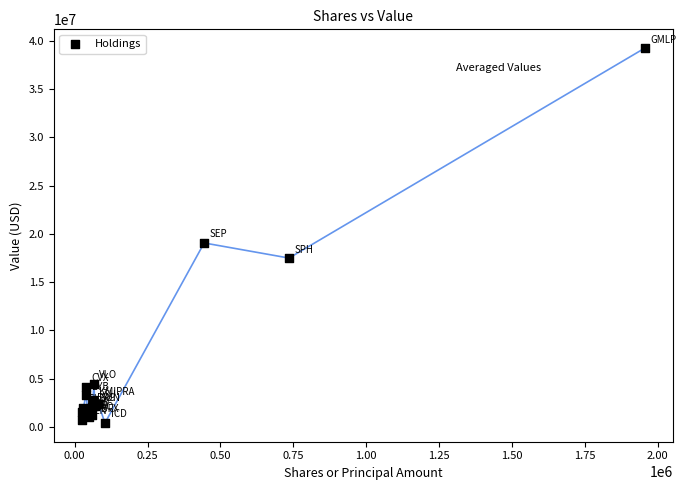

What Y value in the scatter plot is closest to 19826000?

19056000